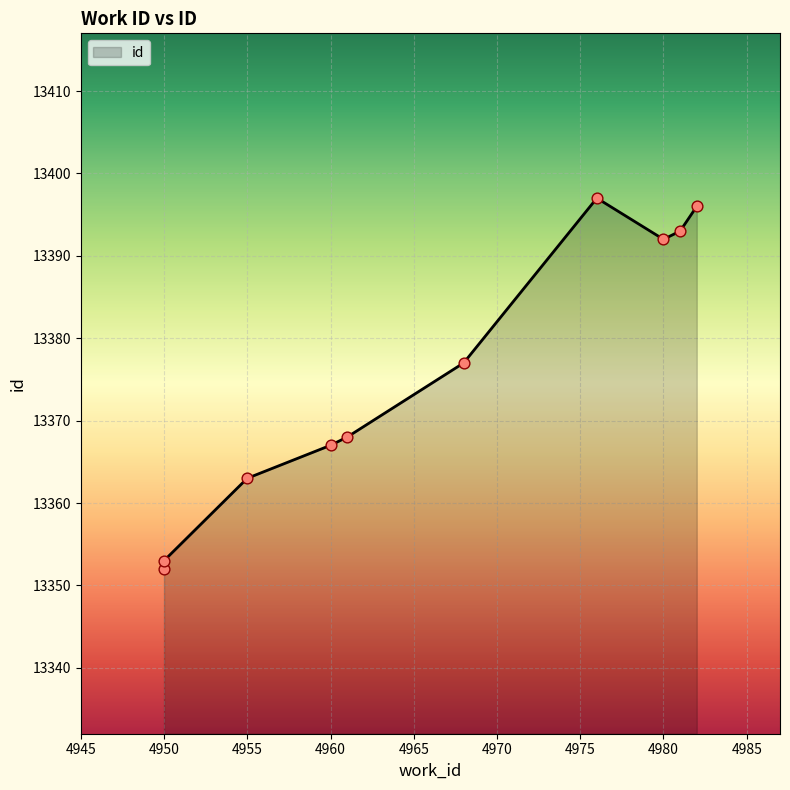

Which has a higher value, 4960 or 4976?

4976